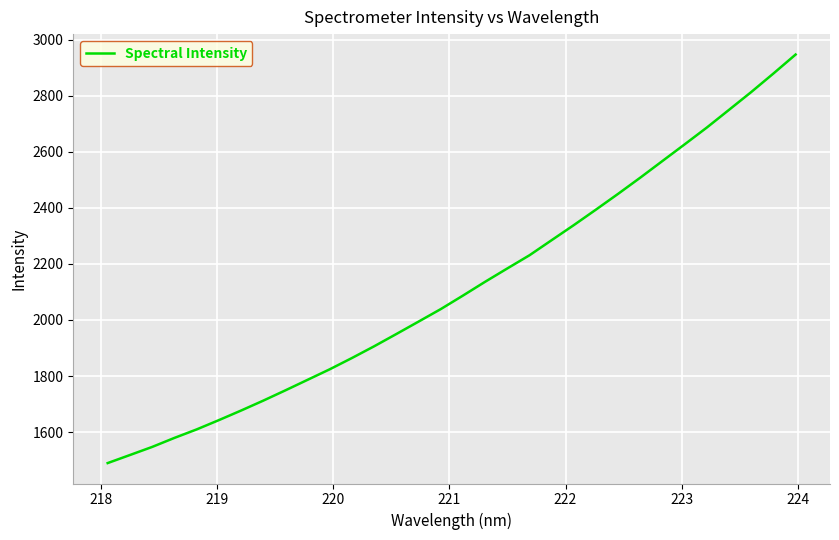

Count the number of data series in this chart.

1